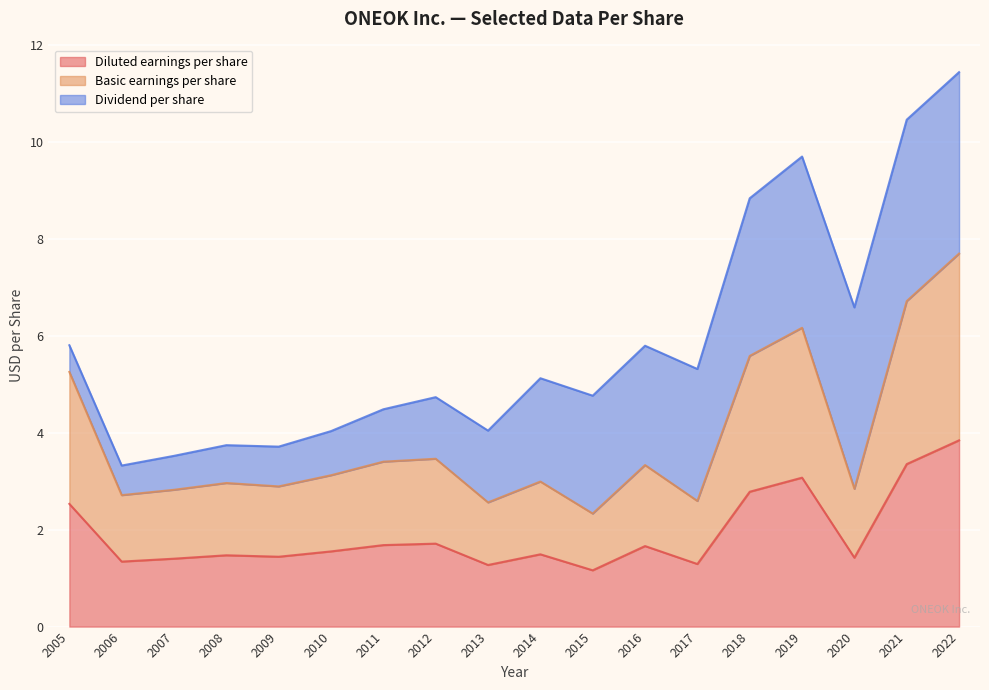

What is the lowest value of the Diluted earnings per share series?

1.2